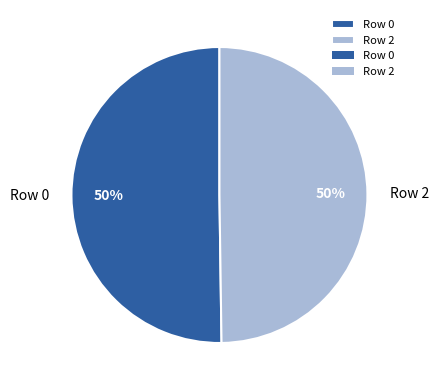

True or false: Row 0 accounts for 50% of the total.

True